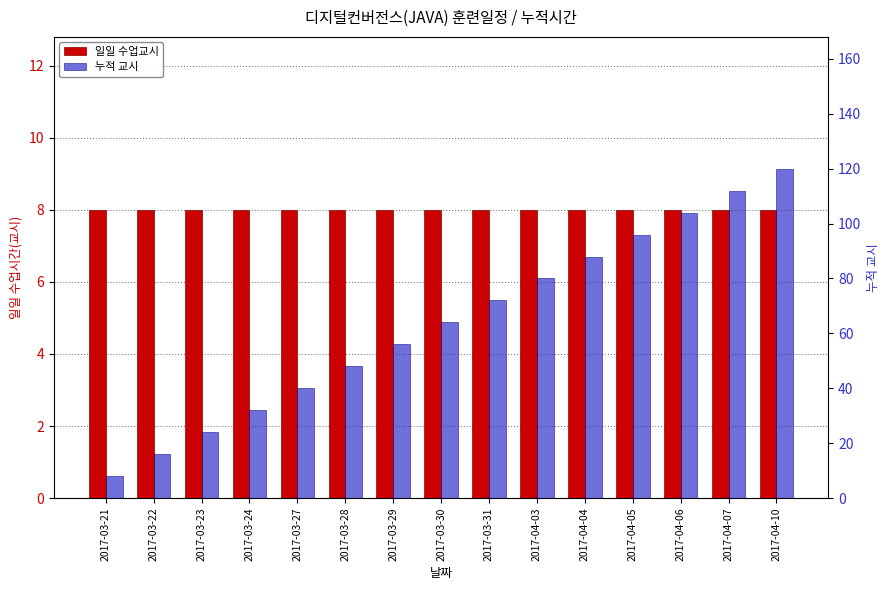

At which label does 누적 교시 reach its peak?

2017-04-10